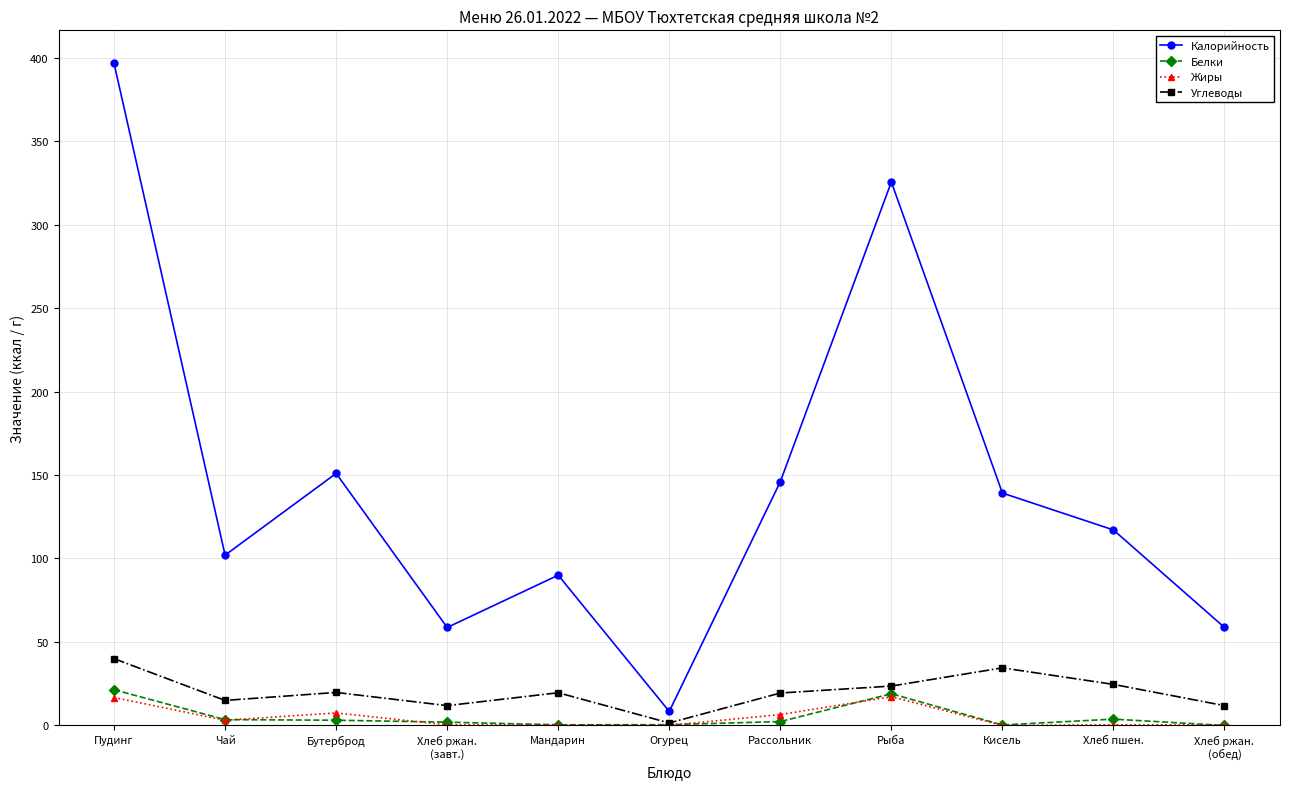

What are all the series names shown in the legend?

Калорийность, Белки, Жиры, Углеводы